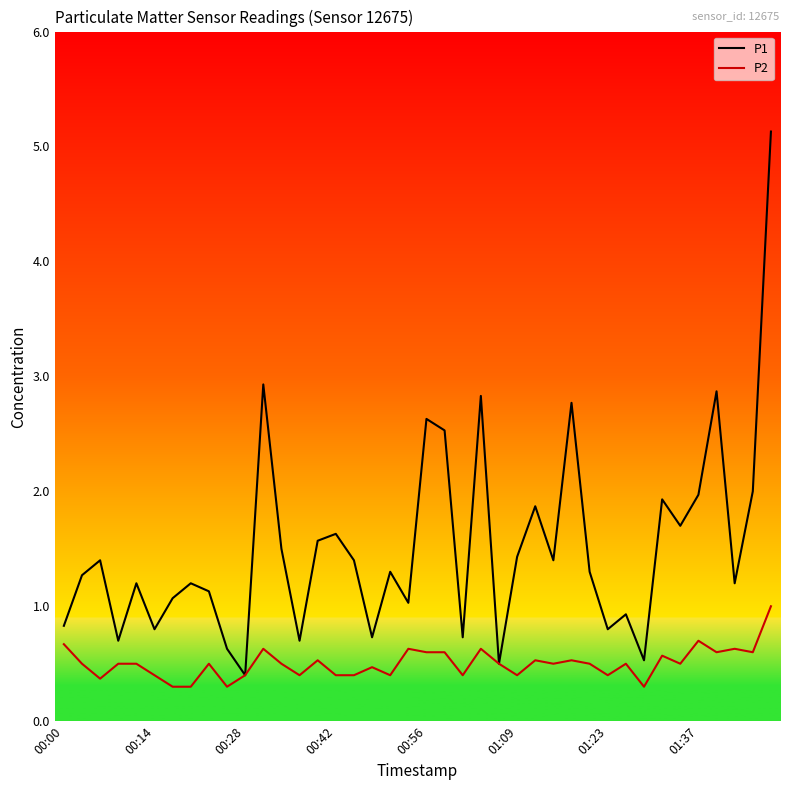

Rank the series by their average value, from highest to lowest.

P1, P2